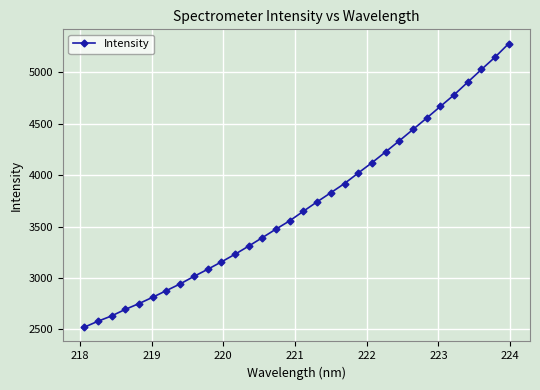

What is the value of the 6th point from the left?

2811.9